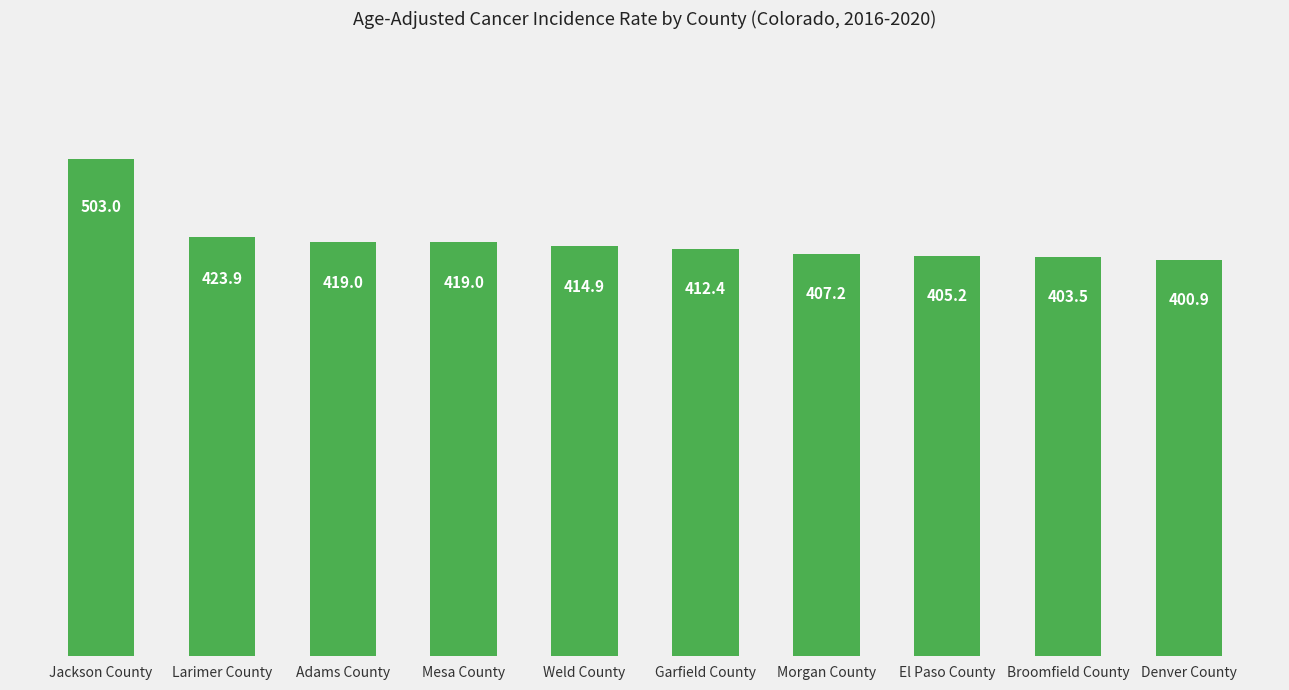

Reading left to right, transcribe all the data shown in this chart.

Jackson County=503.0	Larimer County=423.9	Adams County=419.0	Mesa County=419.0	Weld County=414.9	Garfield County=412.4	Morgan County=407.2	El Paso County=405.2	Broomfield County=403.5	Denver County=400.9